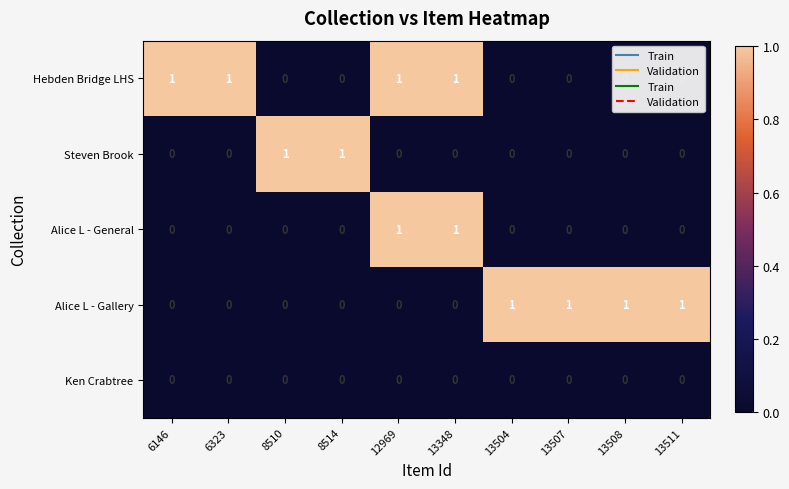

The value of Alice L - Gallery at 13508 is 1. True or false?

True